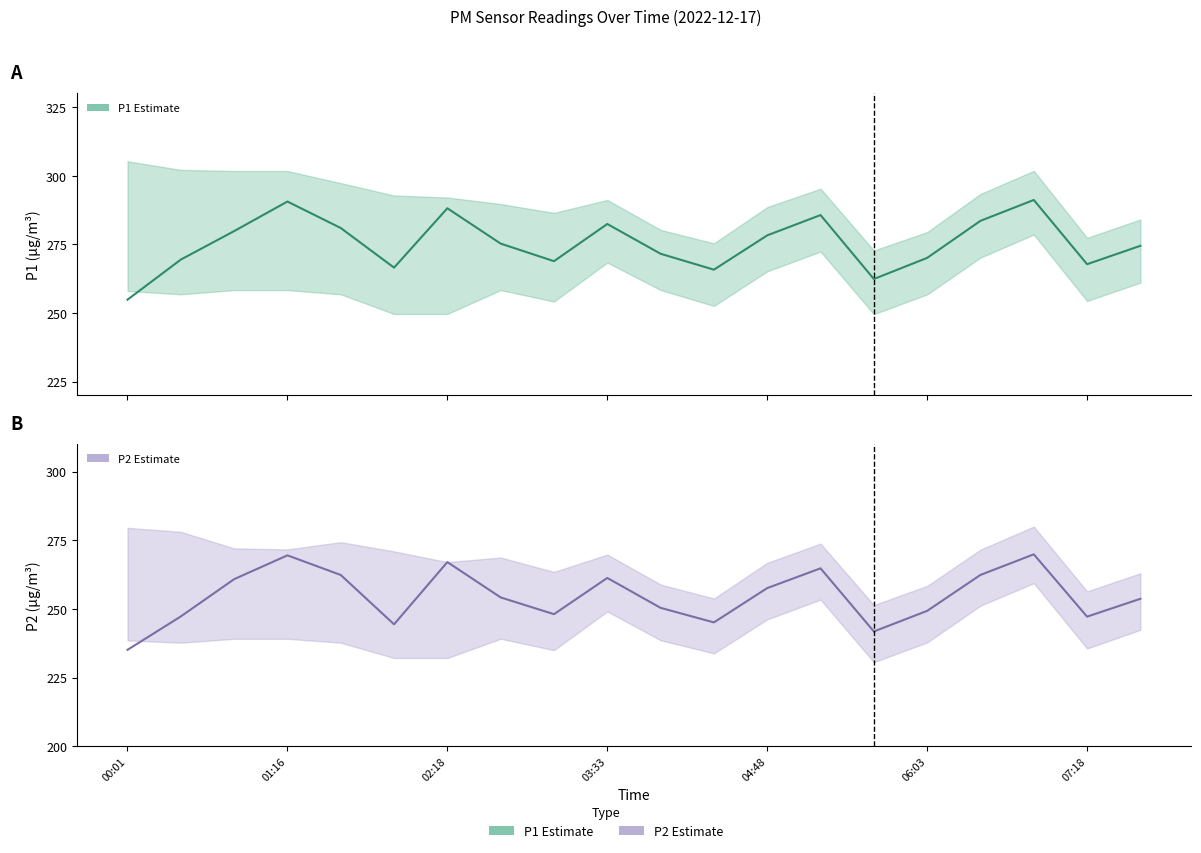

How many series are shown in this chart?

2